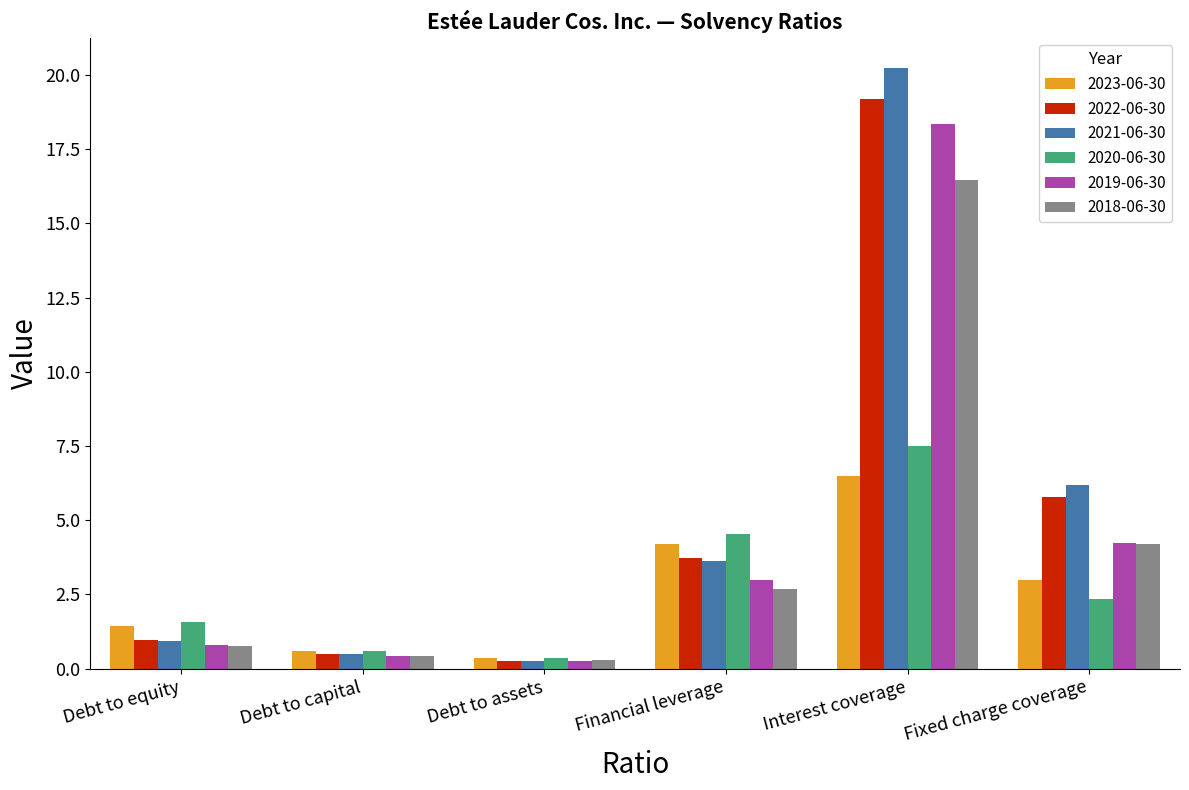

Which category has the lowest value in the 2020-06-30 series?

Debt to assets